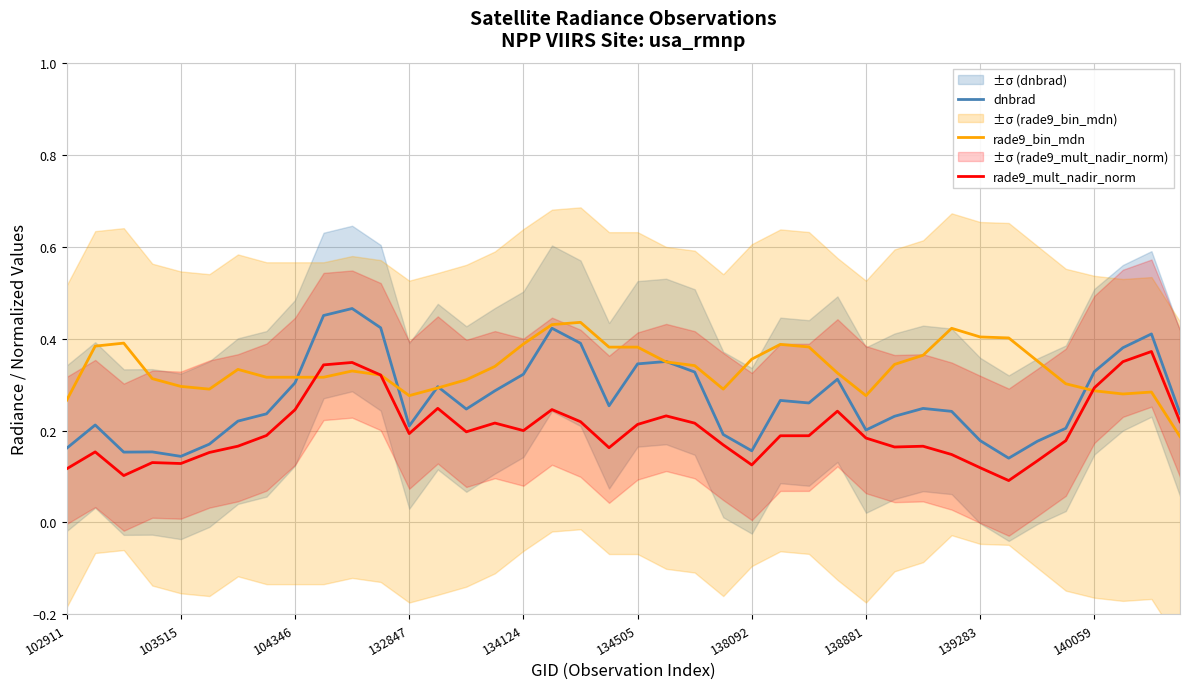

Which category has the highest value across all series?

10